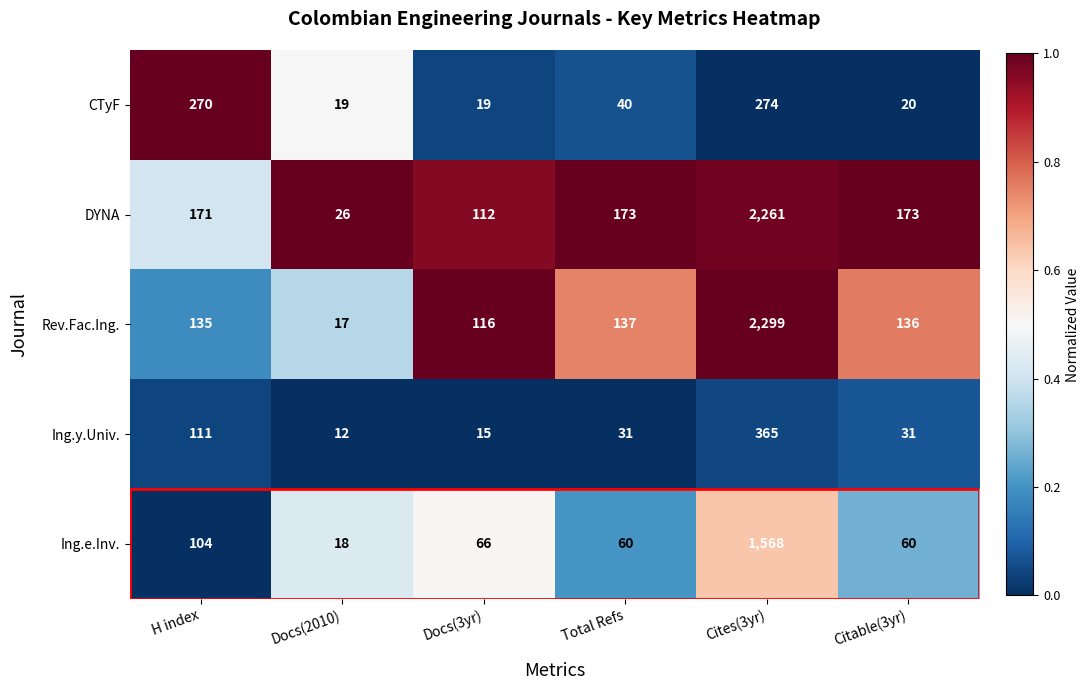

What is the difference between the CTyF values at Docs(2010) and Cites(3yr)?

255